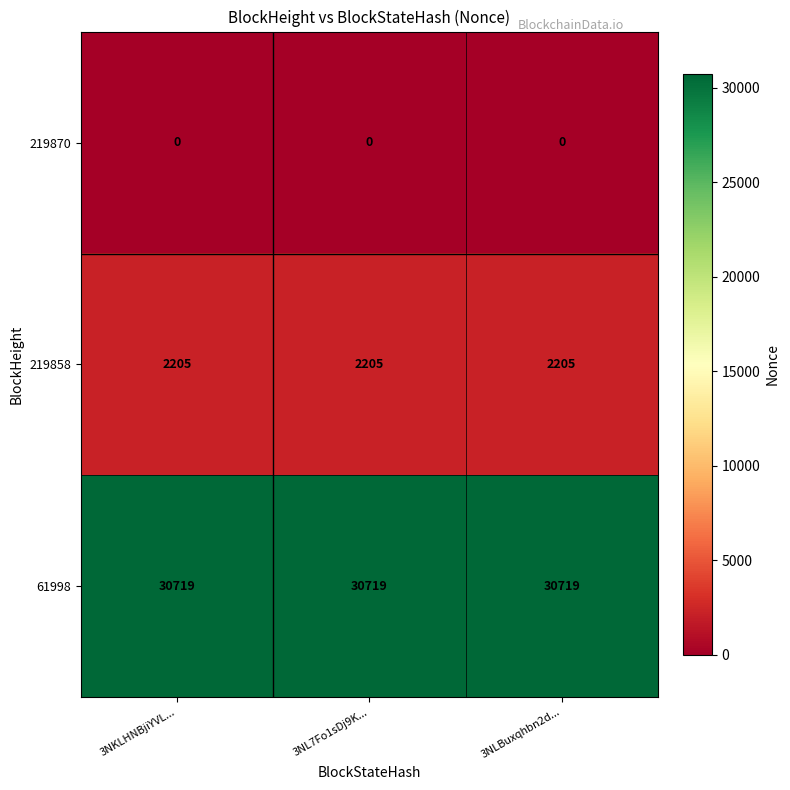

The value of 61998 at 3NKLHNBjiYVL... is 46273. True or false?

False